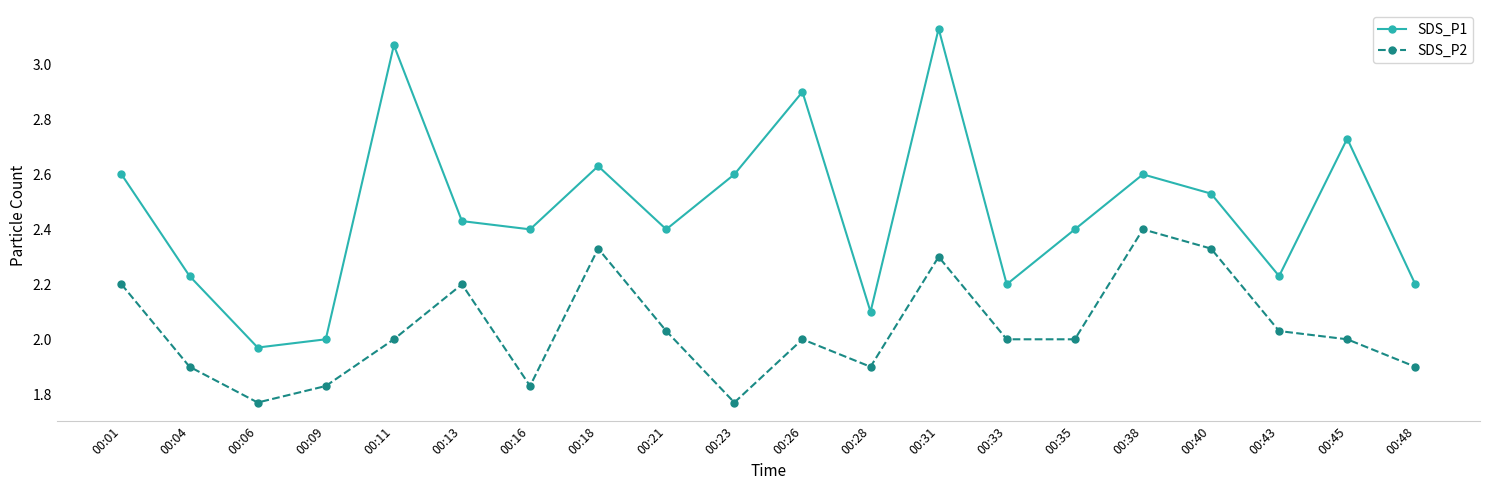

Count the number of categories in the chart.

20